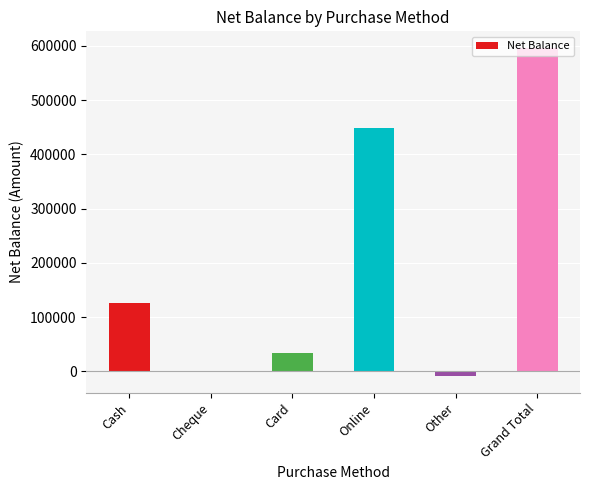

Between Grand Total and Online, which is larger?

Grand Total